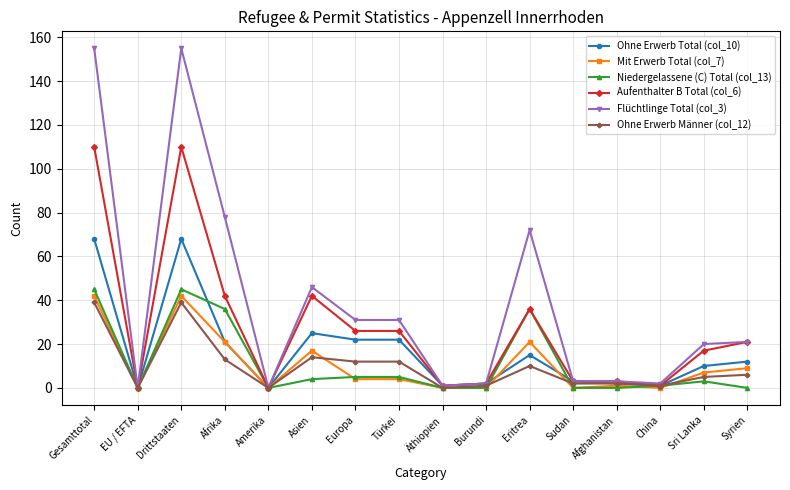

What is the sum of all Flüchtlinge Total (col_3) values?

620